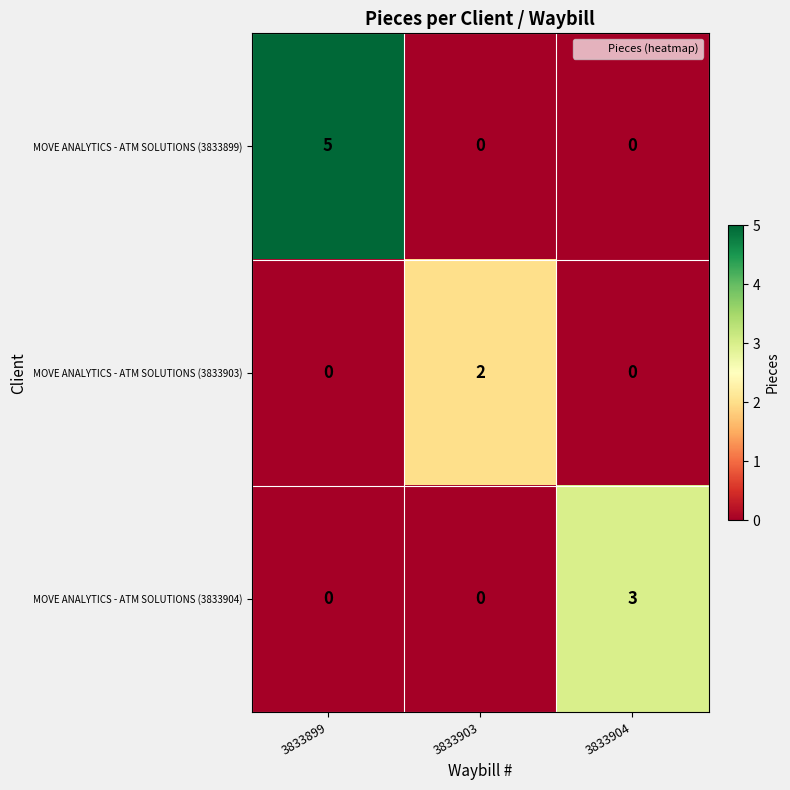

What is the difference between the MOVE ANALYTICS - ATM SOLUTIONS (3833904) values at 3833903 and 3833904?

3